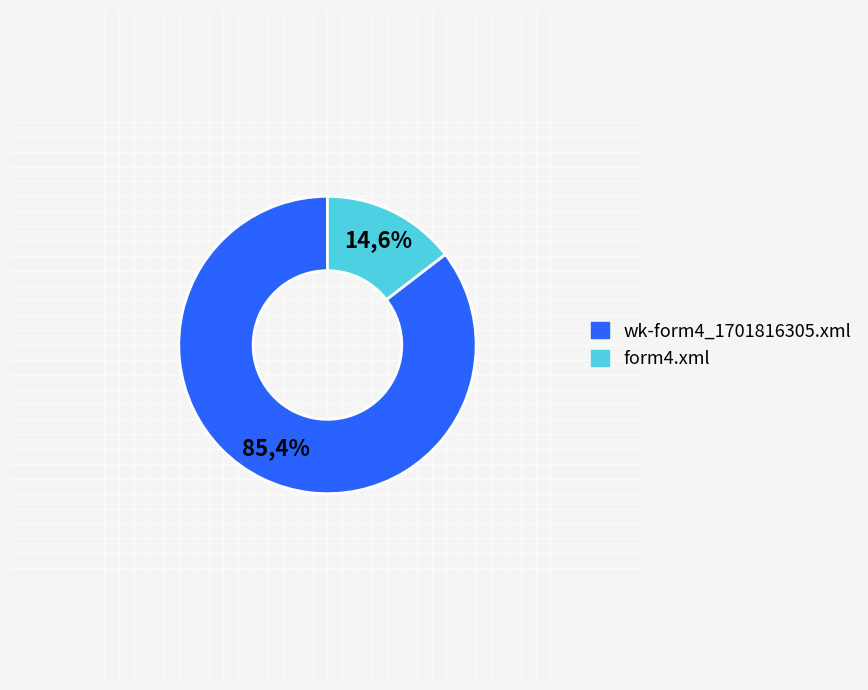

What is the total percentage of form4.xml and wk-form4_1701816305.xml?

100.0%